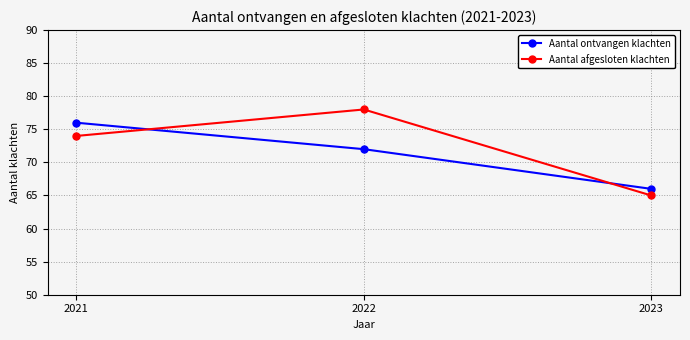

Count the Aantal afgesloten klachten values in the range 65 to 78.

3